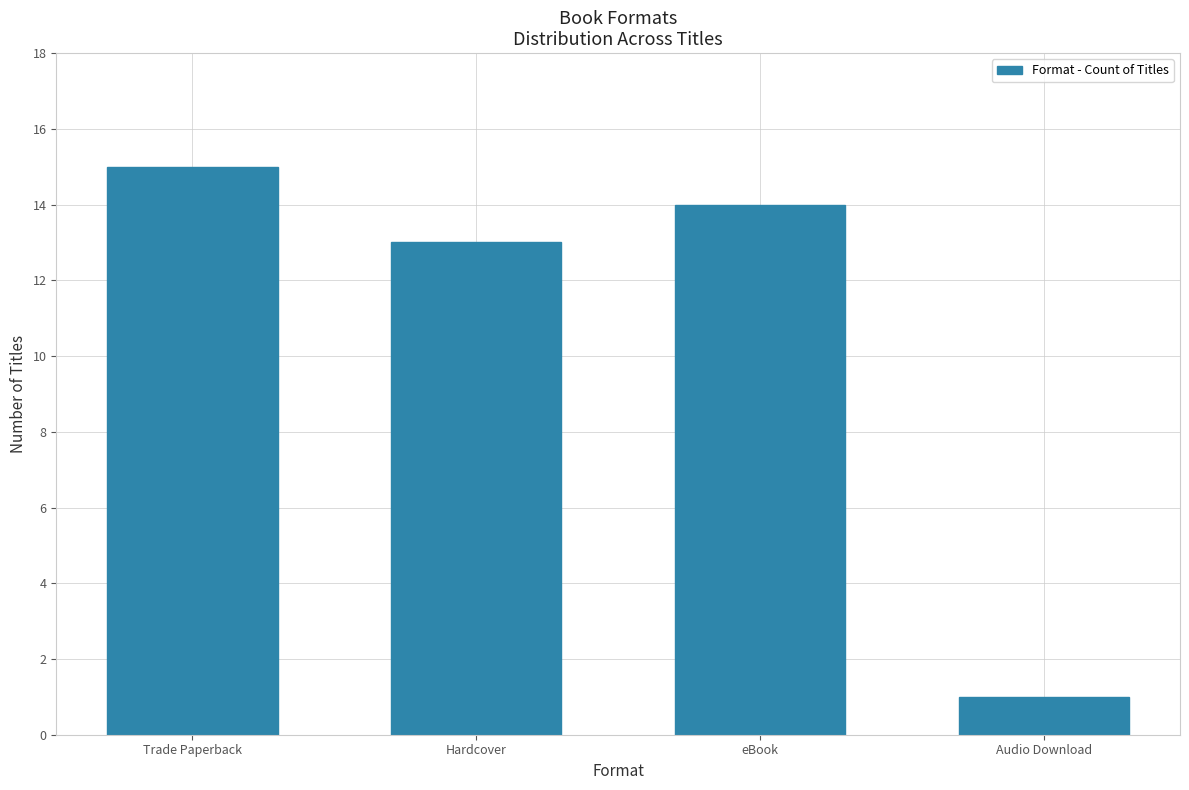

What is the difference between the values at Hardcover and Audio Download?

12